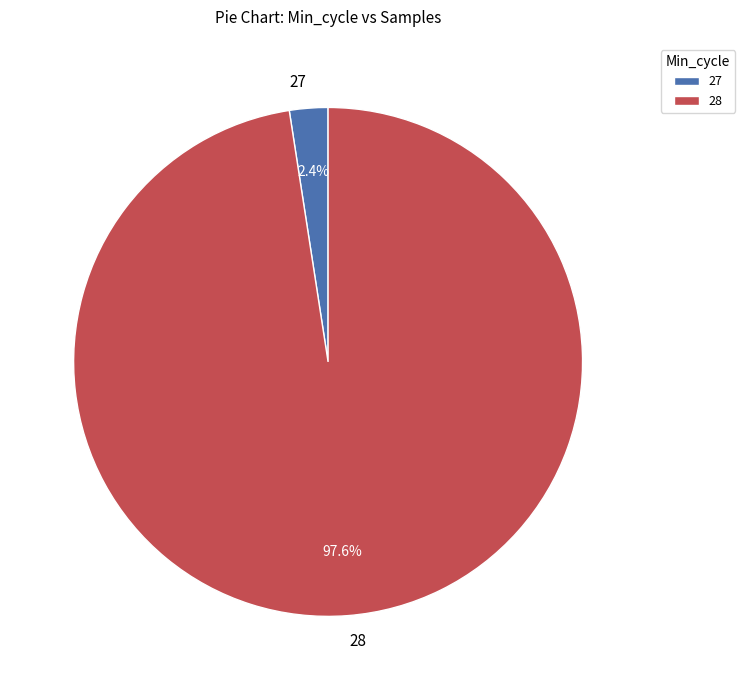

Is 28 the majority of the pie?

Yes